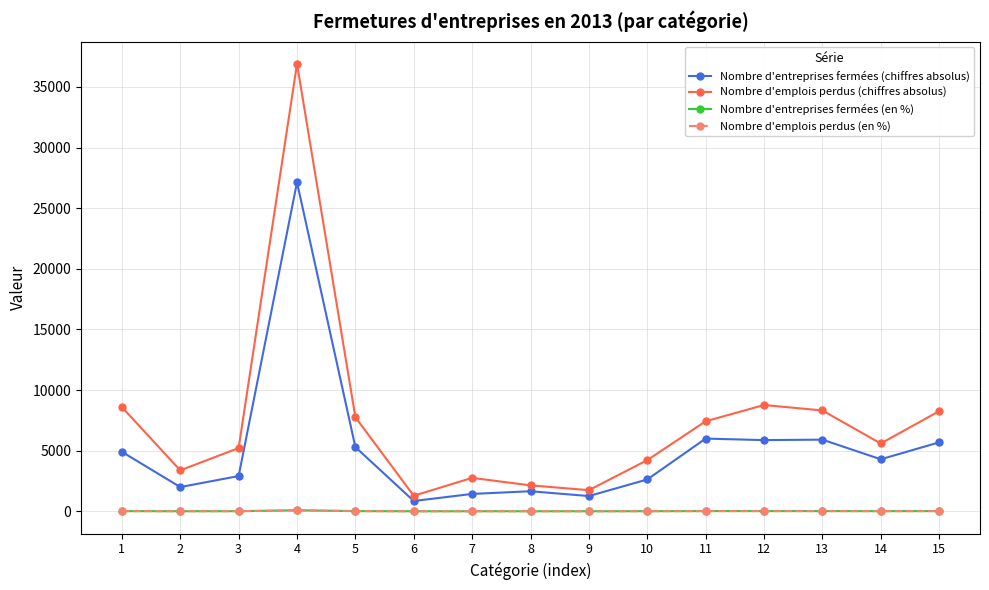

Which series has the largest total across all categories?

Nombre d'emplois perdus (chiffres absolus)